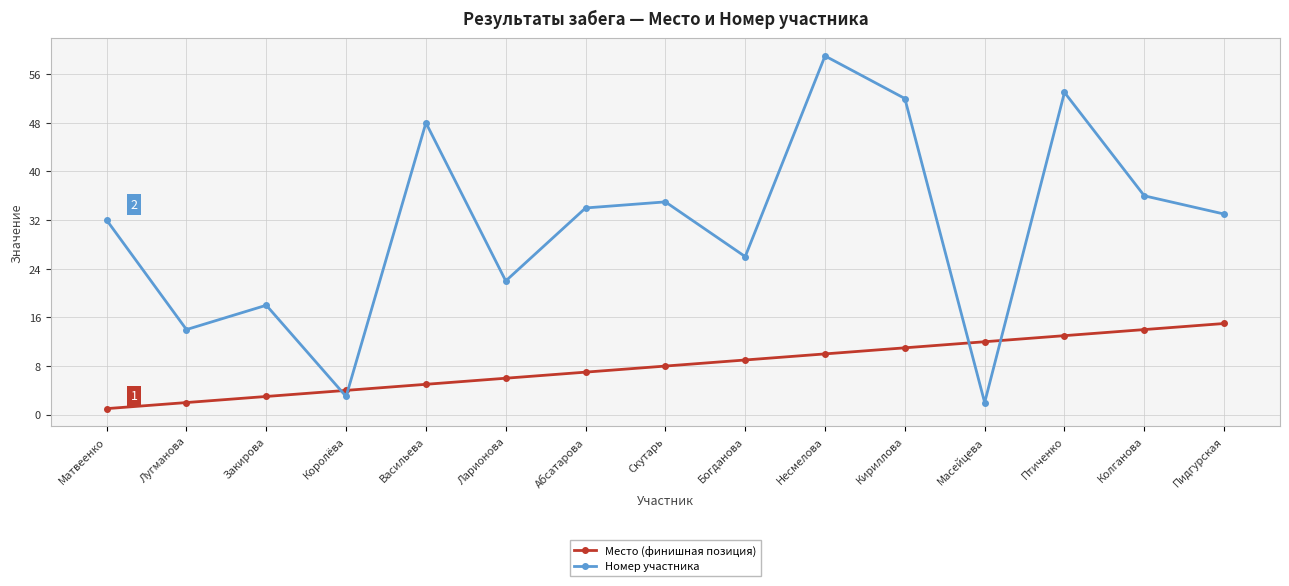

Does the chart display data point markers on the line(s)?

Yes